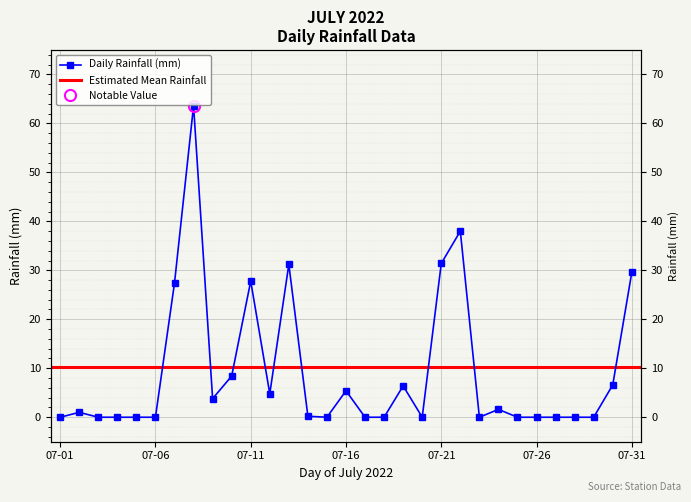

What is the sum of all values?

287.2